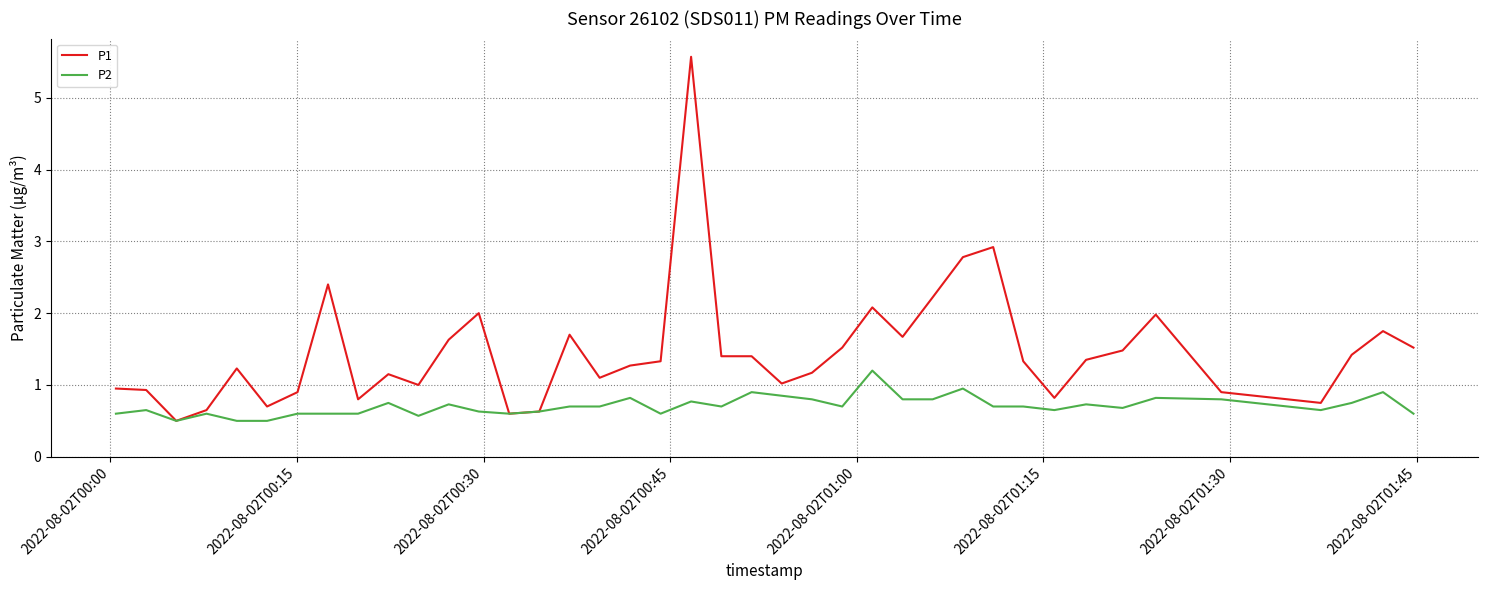

What is the maximum value for P1?

5.6